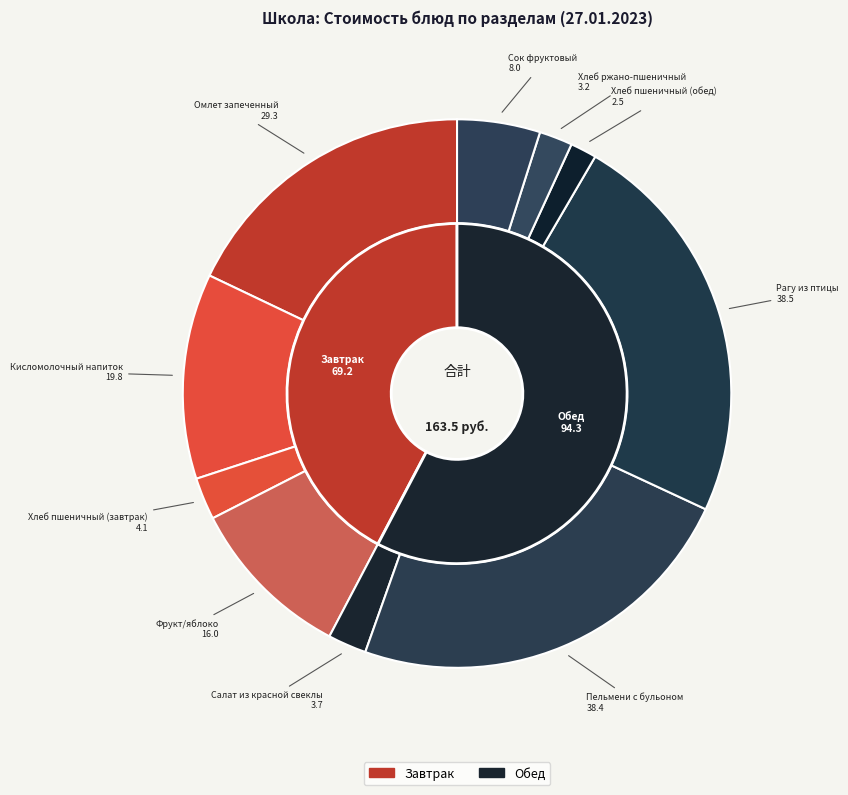

Rank the categories by value from lowest to highest.

Хлеб пшеничный (обед), Хлеб ржано-пшеничный, Салат из красной свеклы, Хлеб пшеничный (завтрак), Сок фруктовый, Фрукт/яблоко, Кисломолочный напиток, Омлет запеченный, Пельмени с бульоном, Рагу из птицы